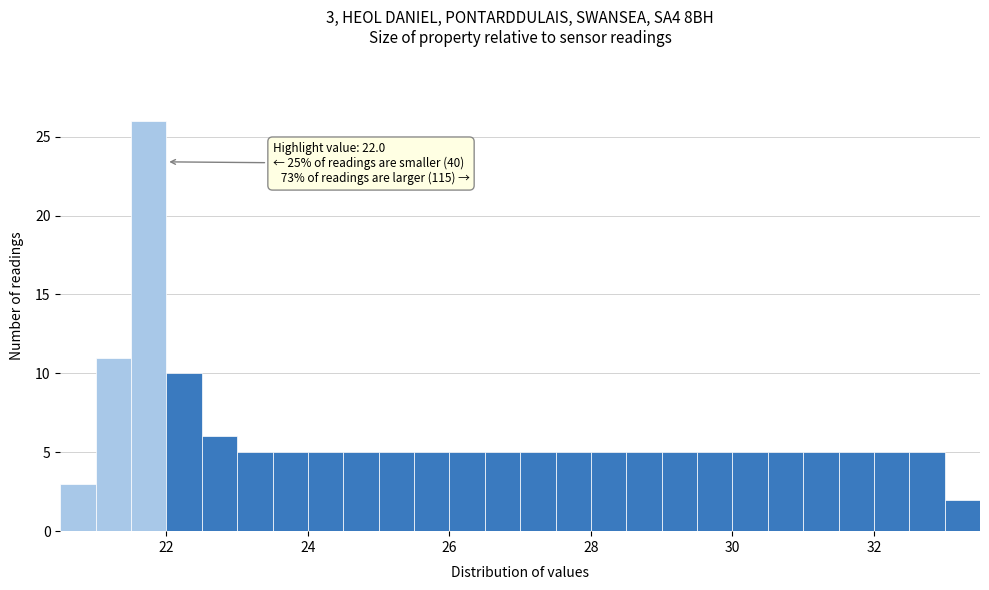

Read against the x-axis, roughly where is the centre of the tallest bar?

21.8